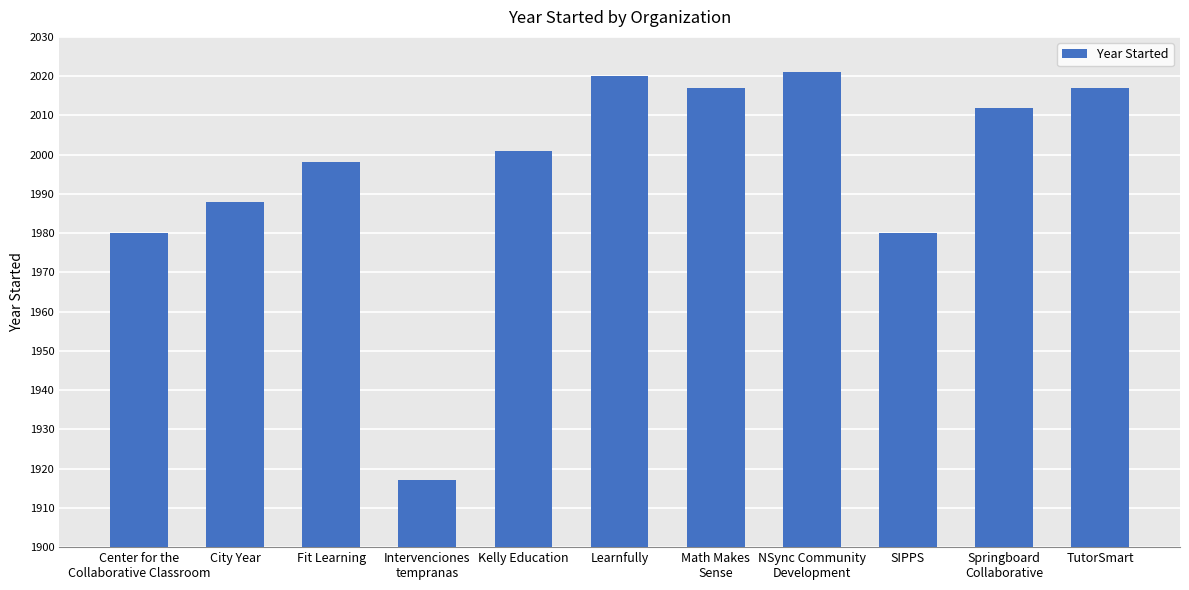

What position from the left is Center for the
Collaborative Classroom?

1